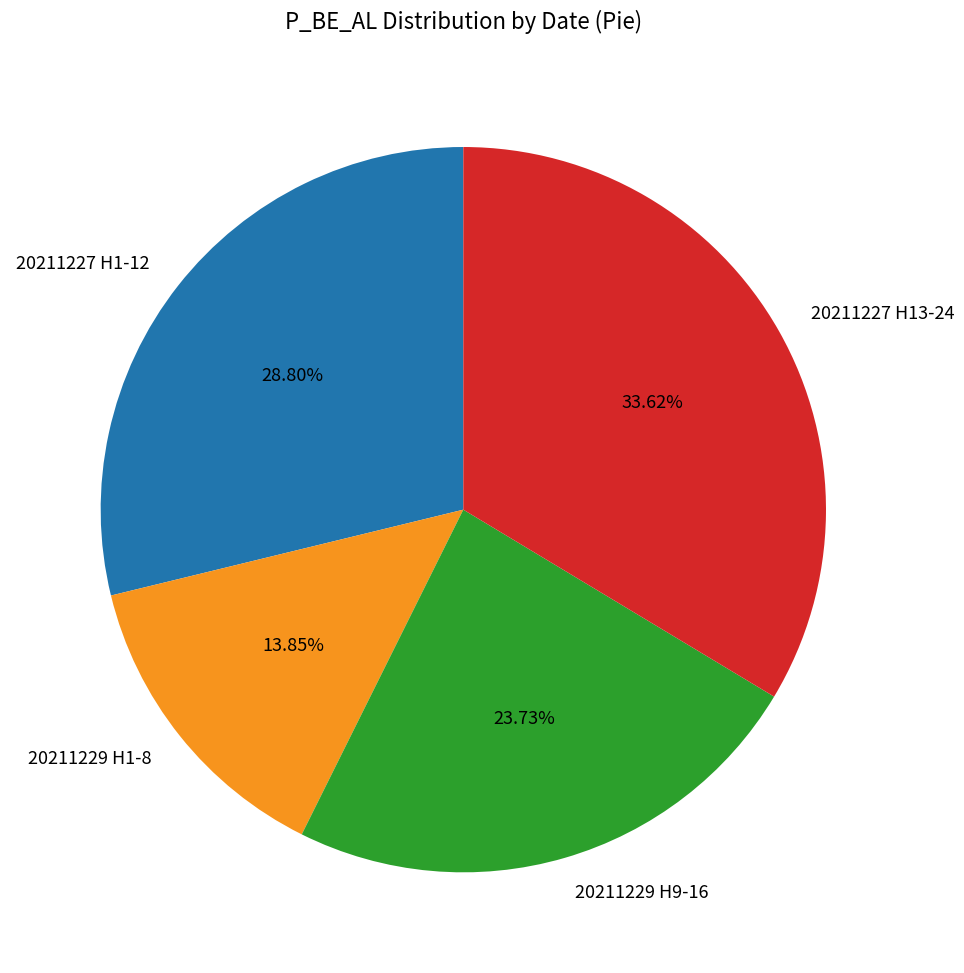

Between 20211229 H1-8 and 20211227 H1-12, which is larger?

20211227 H1-12